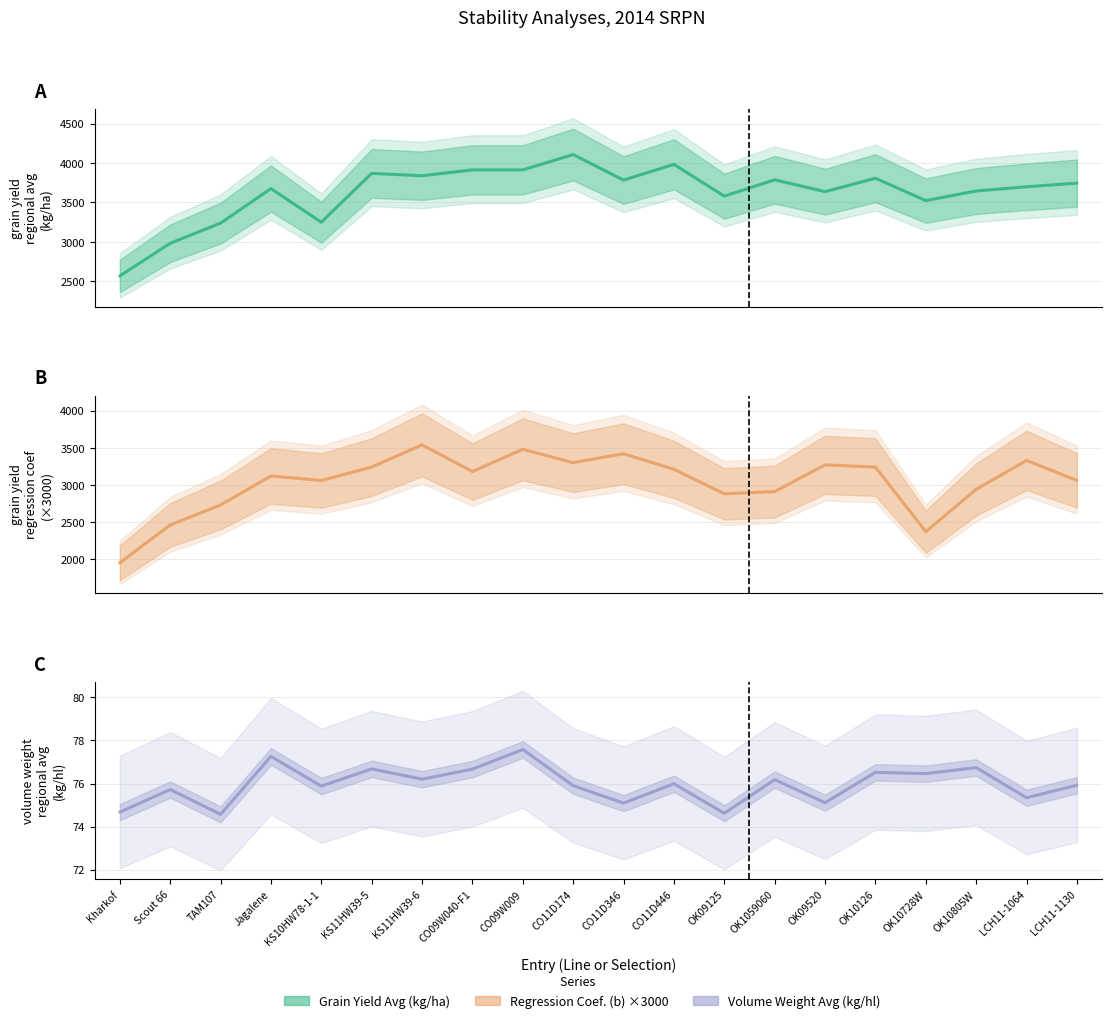

Which series has the widest spread of values?

grain yield regression coef b